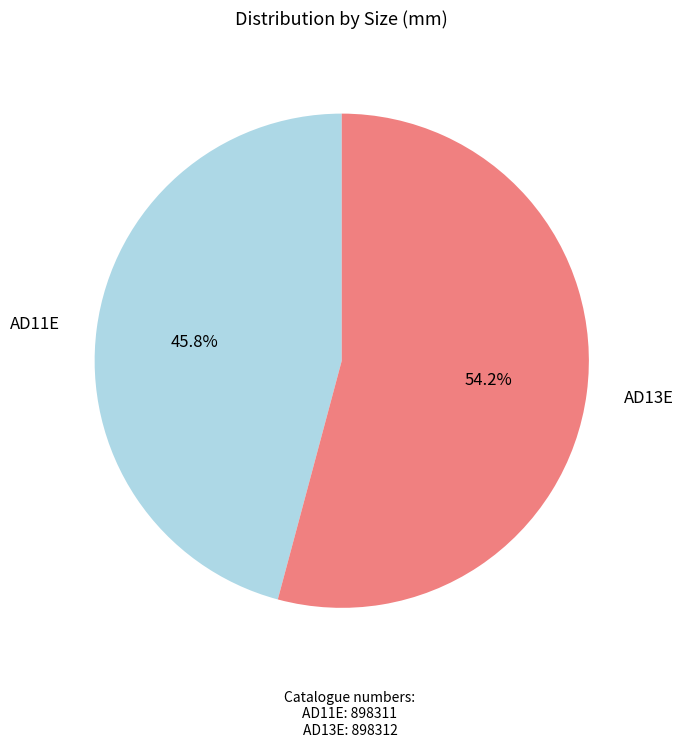

Is there any slice that represents more than half of the pie?

Yes